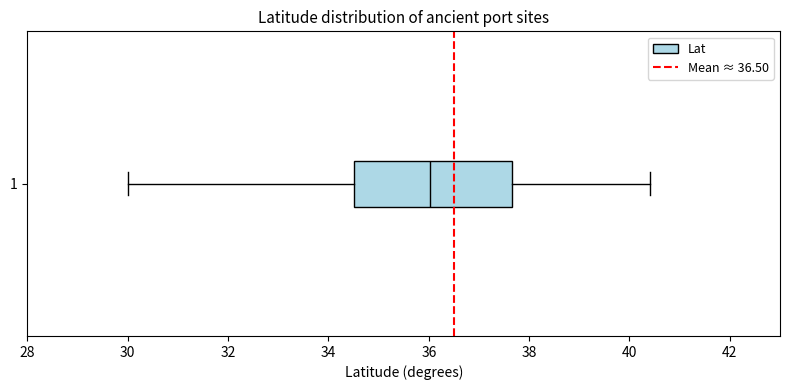

Read this box plot against the x-axis: the position of the median line, the range covered by the box, and the ends of both whiskers. The values are not printed on the chart, so give them approximately, as read against the axis.

median 36.0, box 34.6 to 37.6, whiskers 30.0 to 40.4